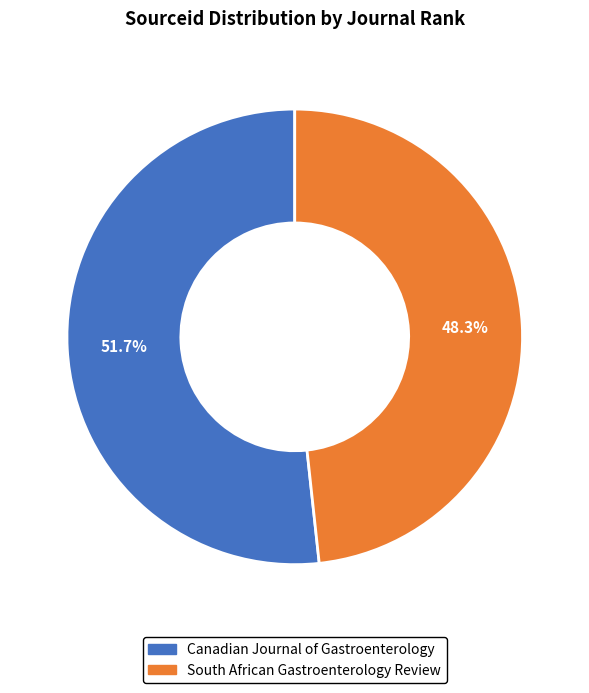

Is South African Gastroenterology Review the majority of the pie?

No